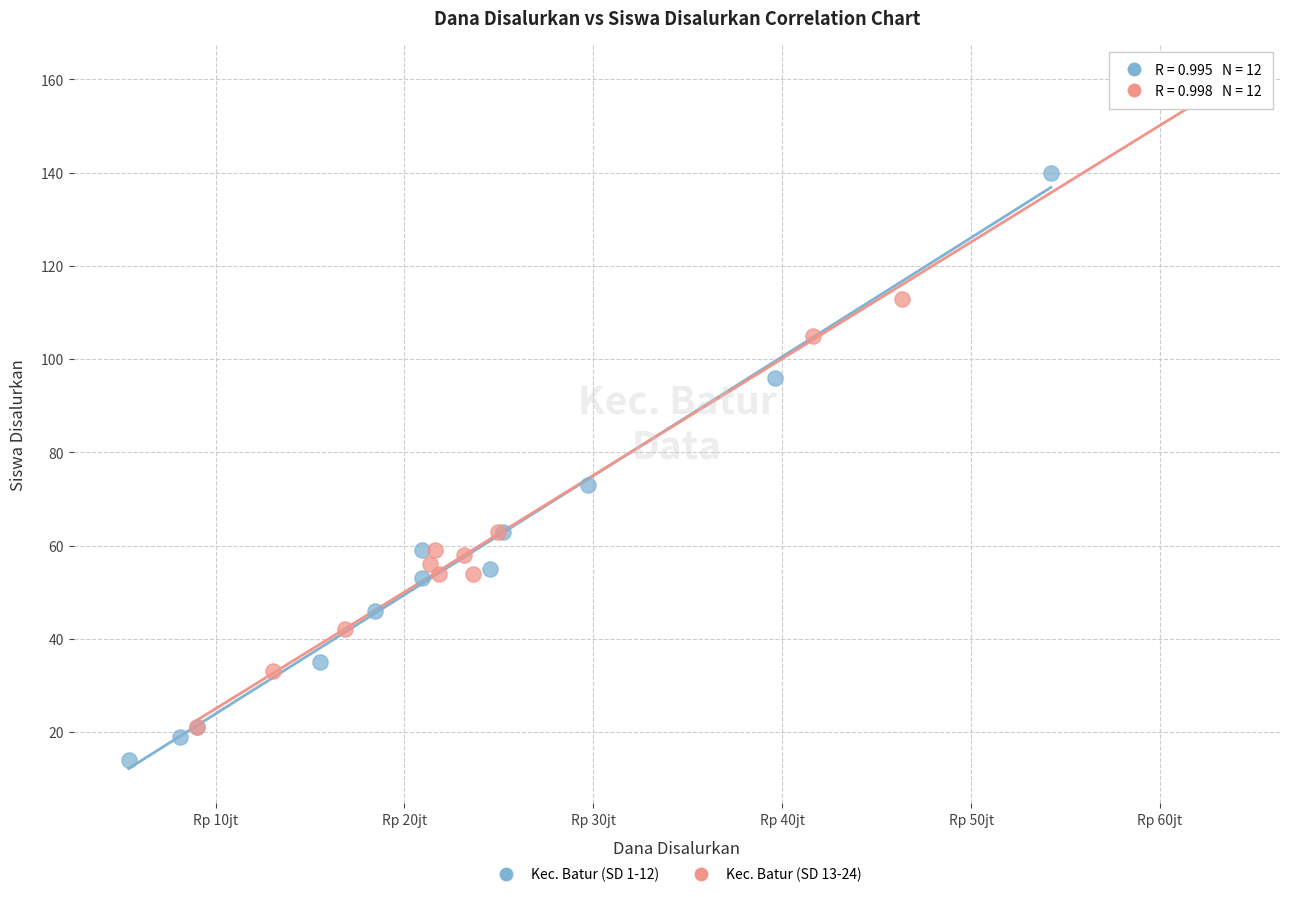

Which series contains the highest Y value?

Kec. Batur (SD 13-24)